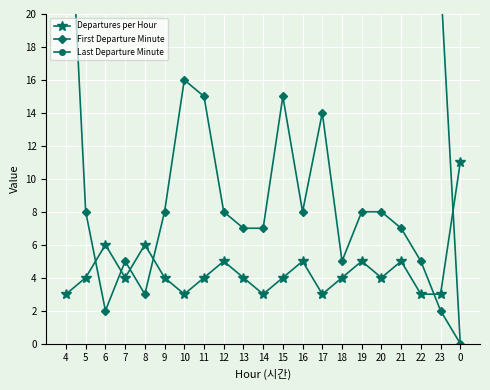

Between 8 and 7, which is larger?

8